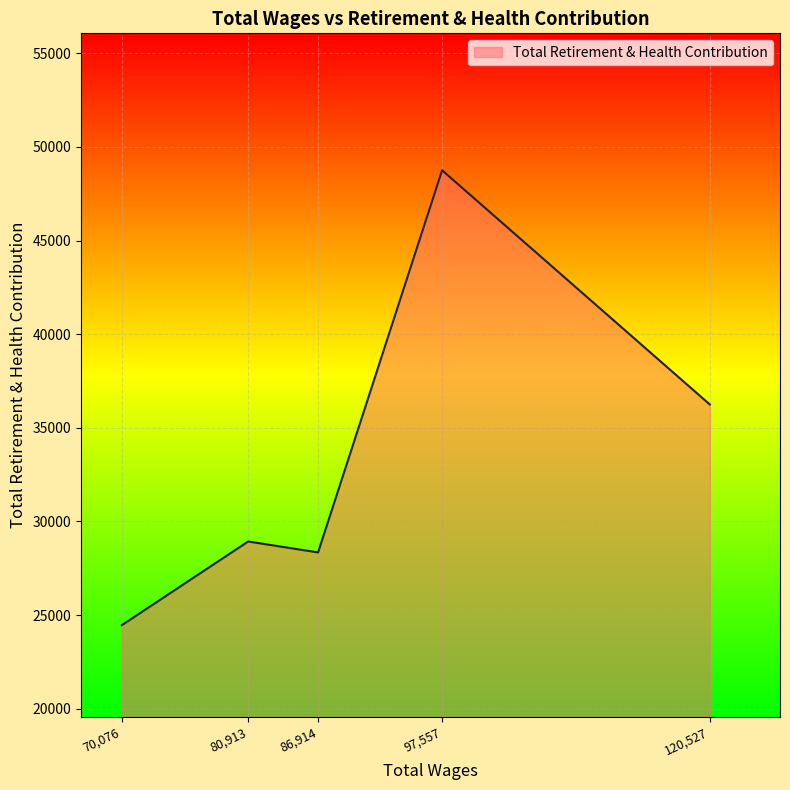

What is the minimum value shown in the chart?

24462